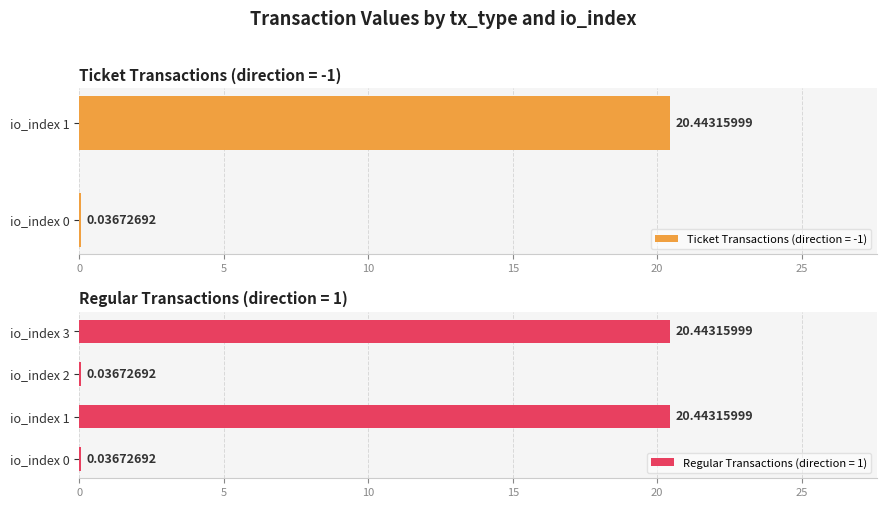

What is the value of the 4th bar from the left?

20.4